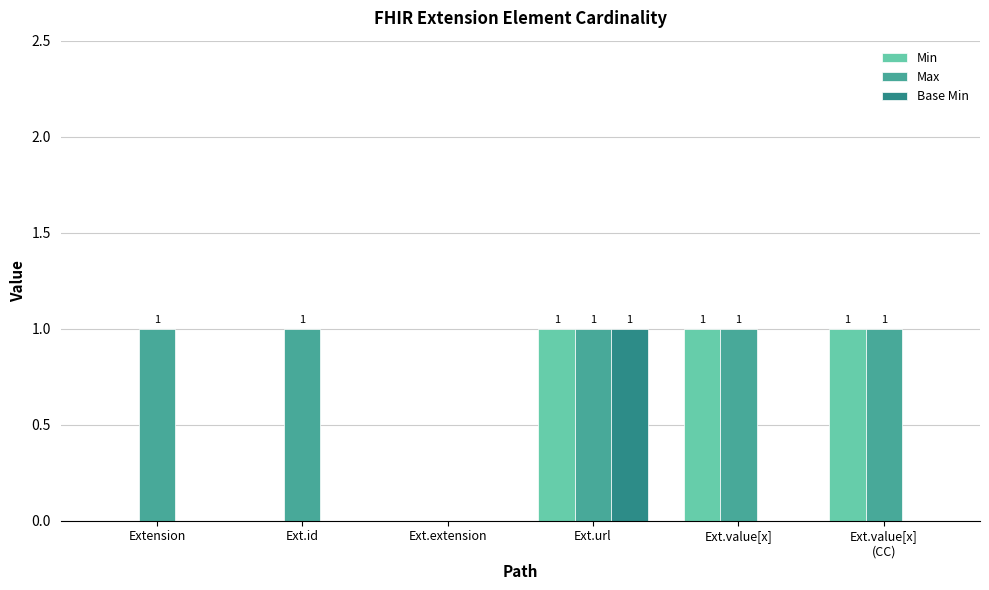

Reading left to right, what are all the values shown in this chart?

Min: Extension=0	Ext.id=0	Ext.extension=0	Ext.url=1	Ext.value[x]=1	Ext.value[x]
(CC)=1
Max: Extension=1	Ext.id=1	Ext.extension=0	Ext.url=1	Ext.value[x]=1	Ext.value[x]
(CC)=1
Base Min: Extension=0	Ext.id=0	Ext.extension=0	Ext.url=1	Ext.value[x]=0	Ext.value[x]
(CC)=0